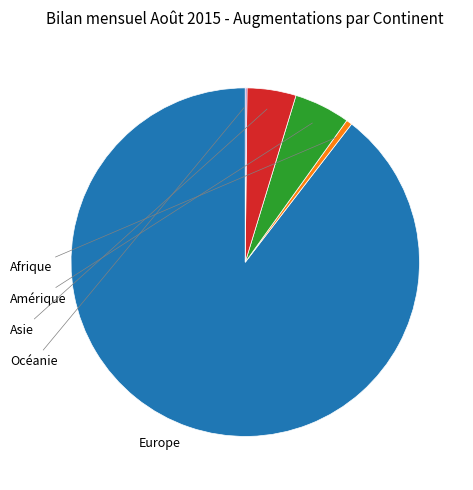

Is Europe the majority of the pie?

Yes